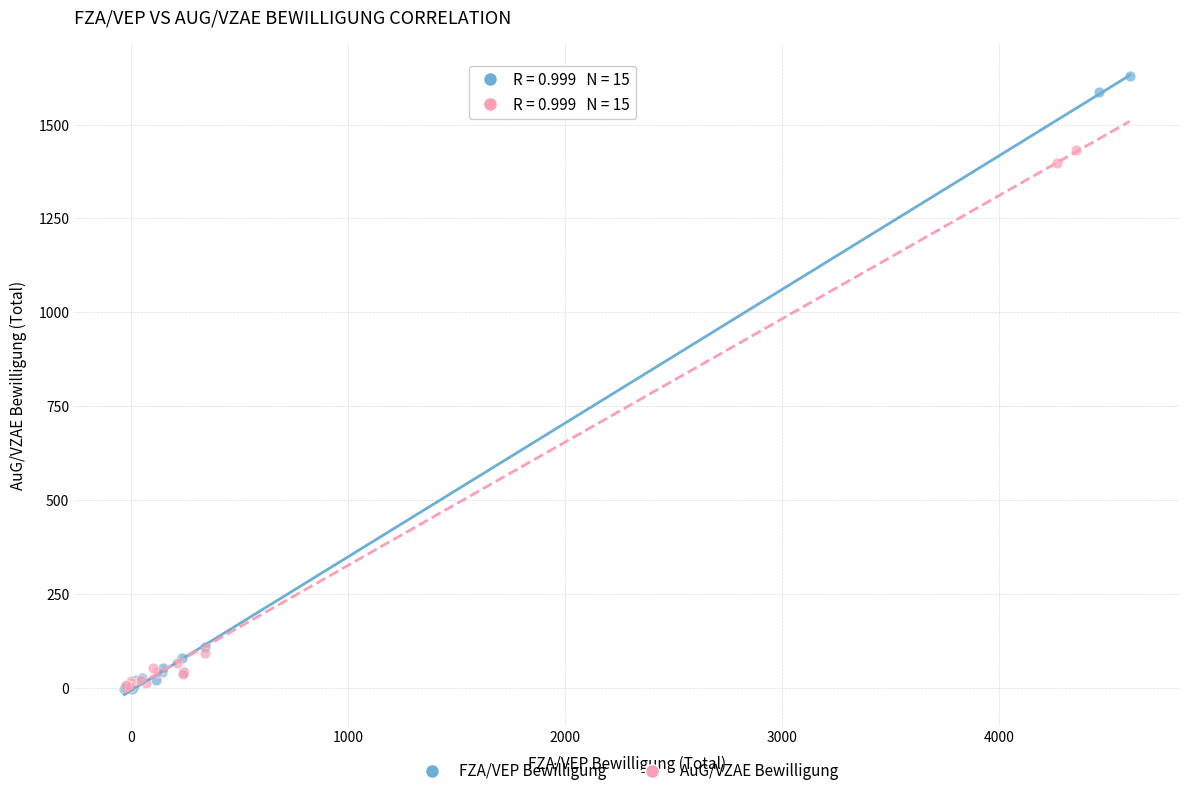

Which series contains the highest Y value?

FZA/VEP Bewilligung